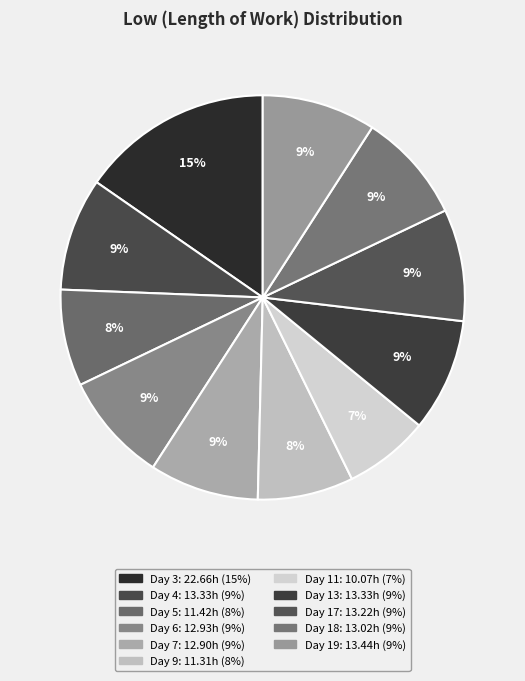

What is the change in value from Day 11 to Day 13?

+3.3